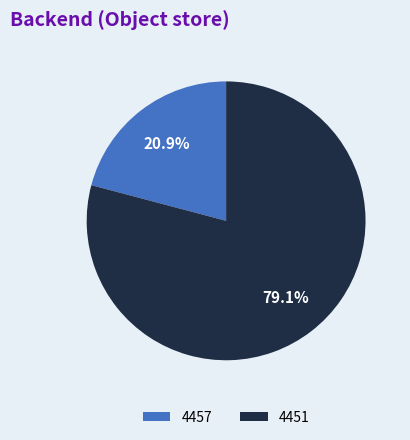

Does 4457 account for over 50% of the chart?

No